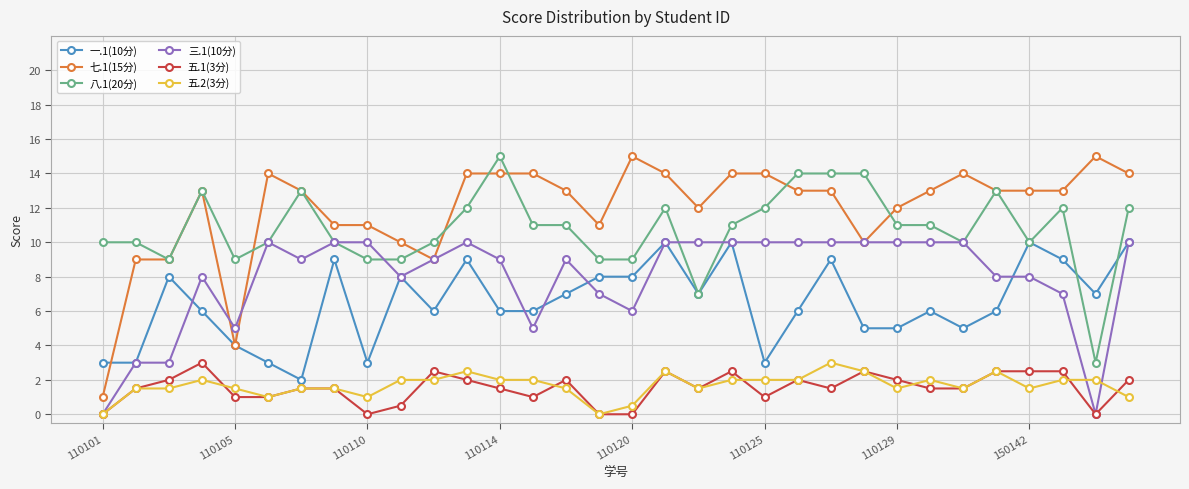

Count the number of data series in this chart.

6